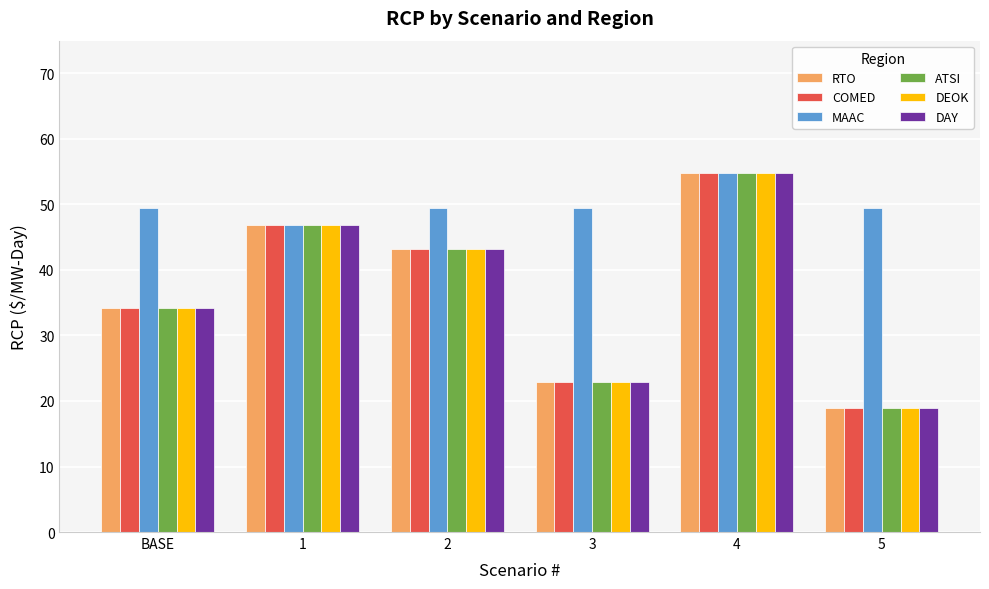

What is the smallest value displayed?

19.0